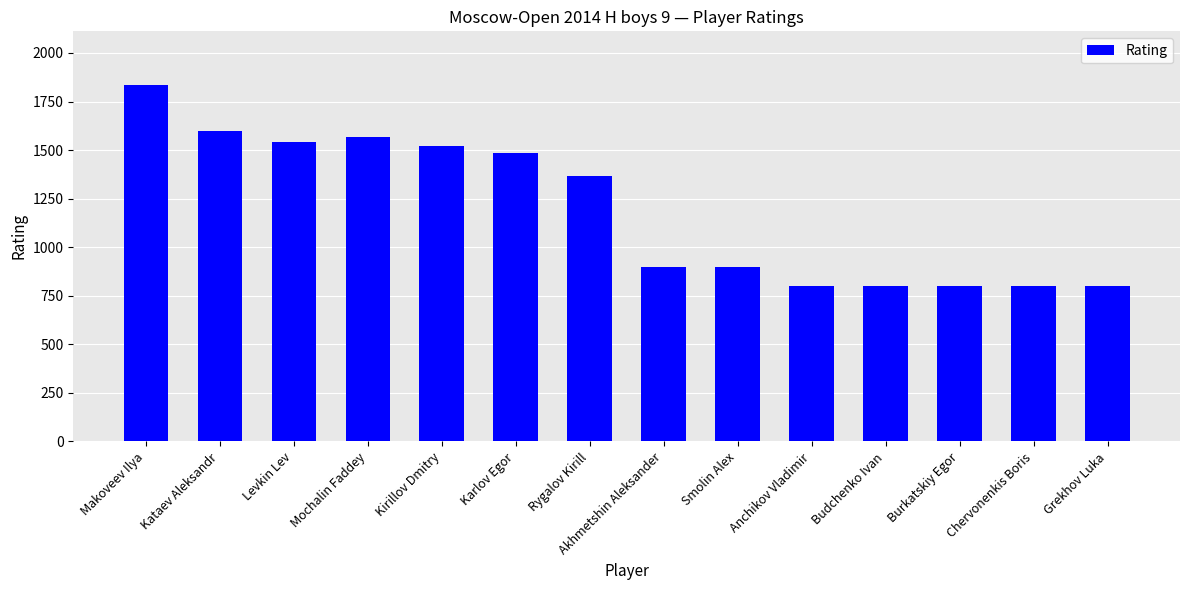

Are the bars grouped side by side (vs. stacked)?

No